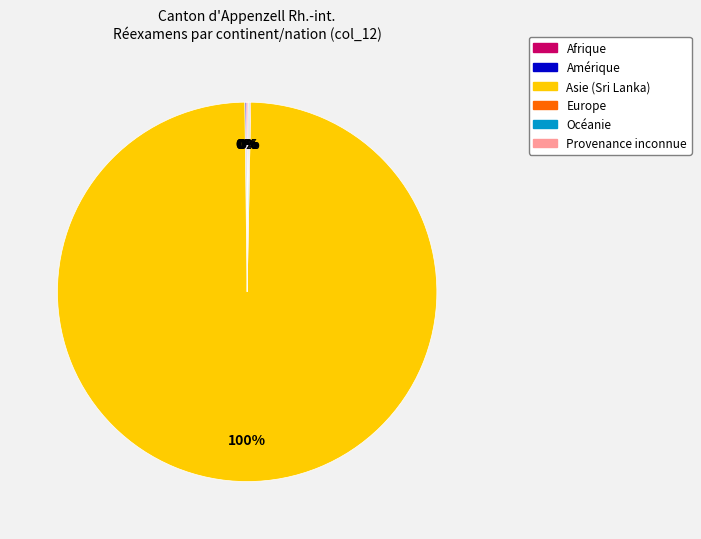

Which slice is the largest?

Asie (Sri Lanka)